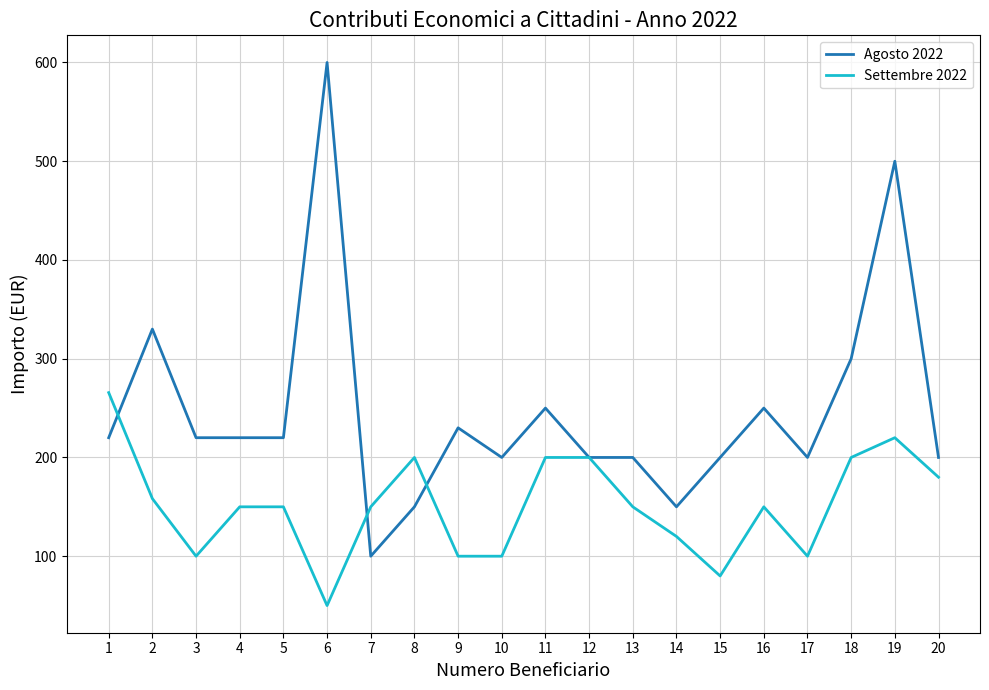

True or false: Settembre 2022 has a value of 261.8 at 16.

False